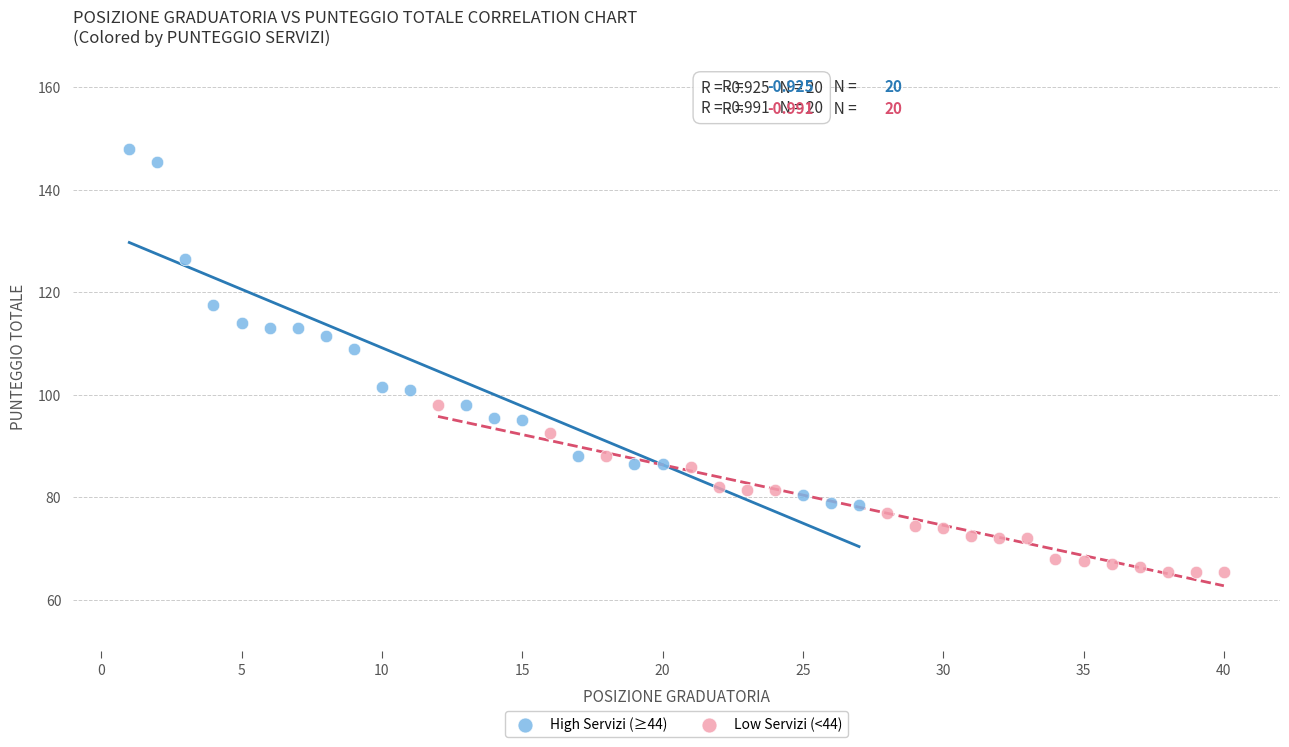

Which series reaches the maximum Y coordinate?

High Servizi (≥44)